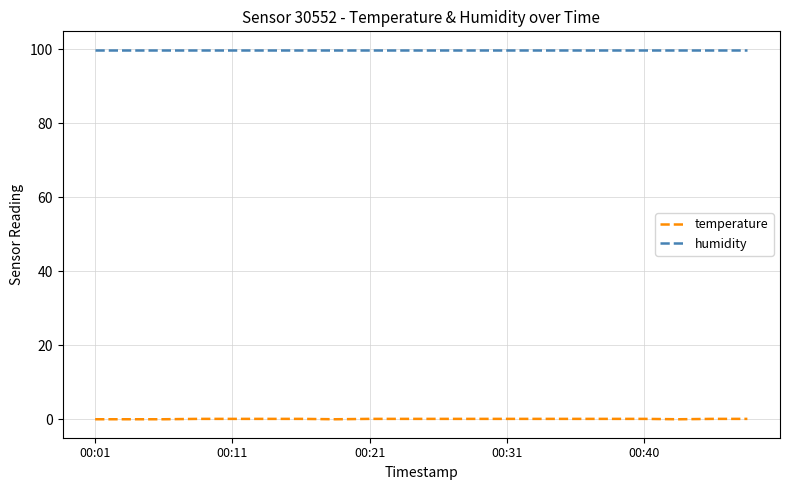

Which series has the largest total across all categories?

humidity